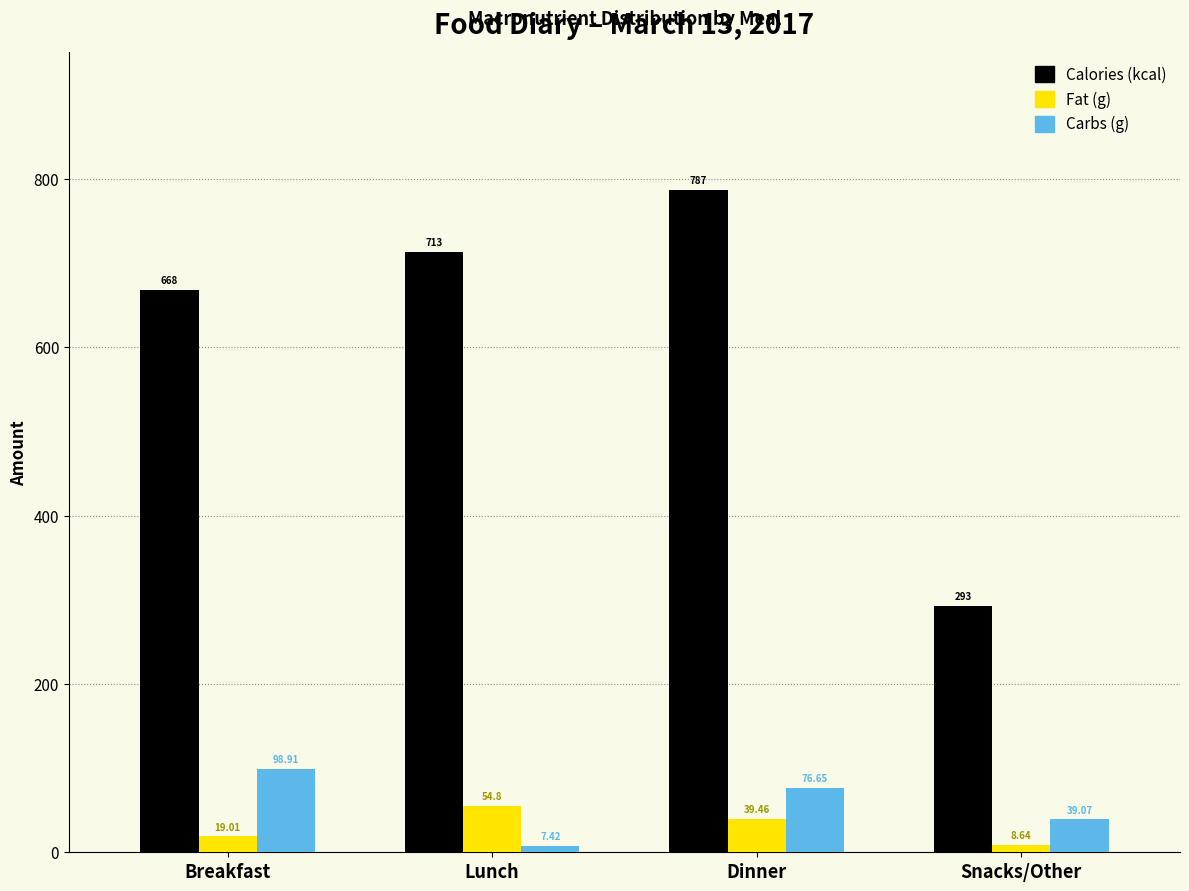

At which label does Fat (g) first exceed 39?

Lunch